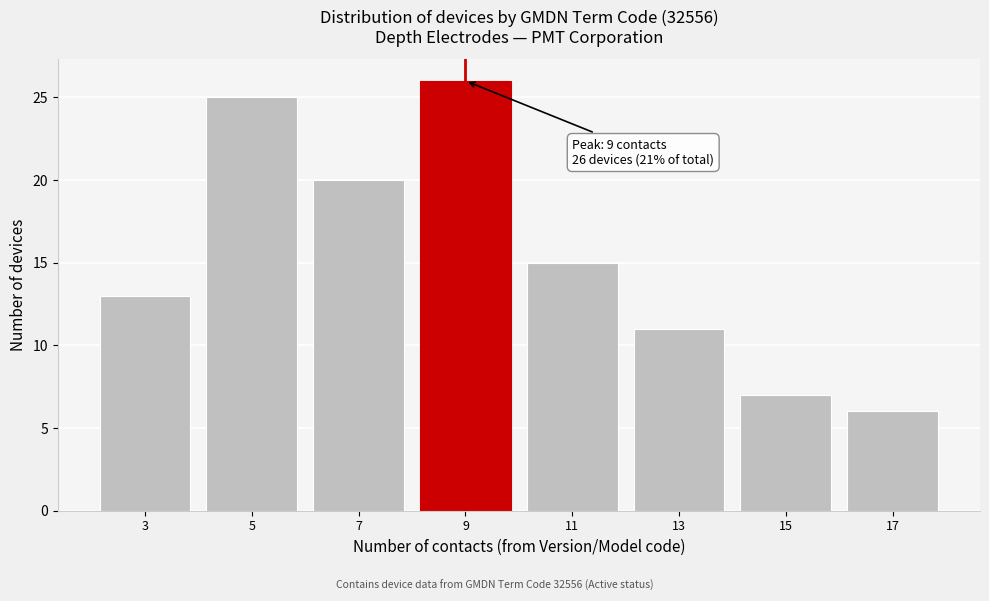

Over which range of the x-axis is the bar tallest?

8 to 10